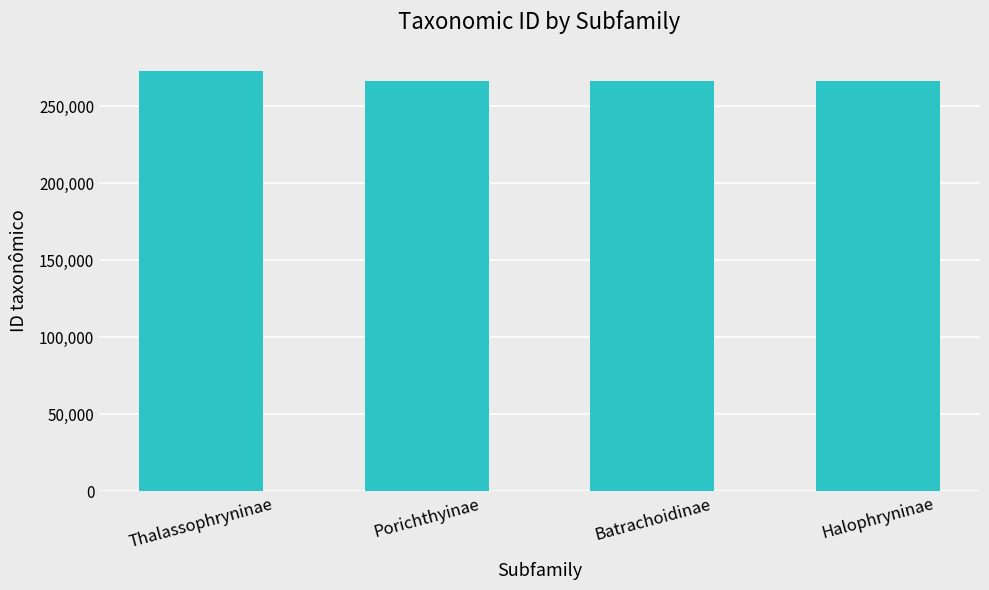

What is the difference between the maximum and minimum values?

6594